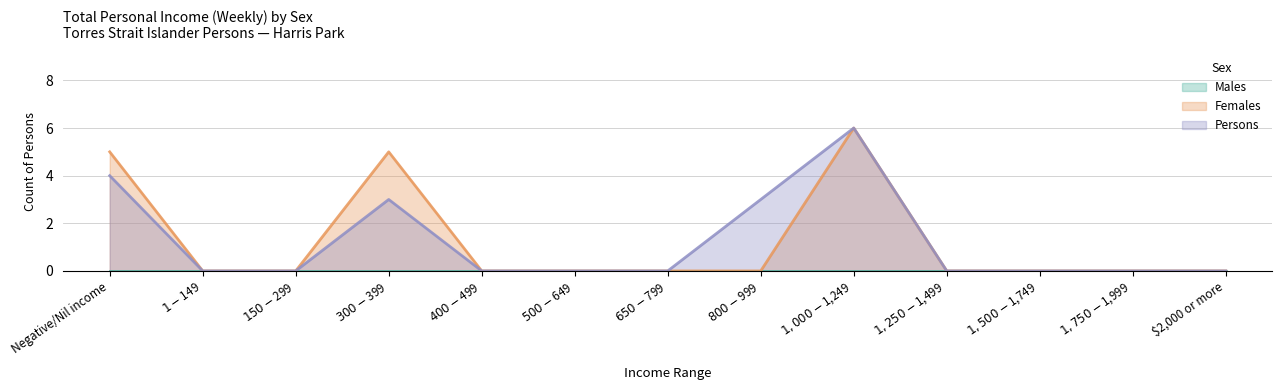

Reading left to right, extract all data points from this chart.

Females: 5	0	0	5	0	0	0	0	6	0	0	0	0
Persons: 4	0	0	3	0	0	0	3	6	0	0	0	0